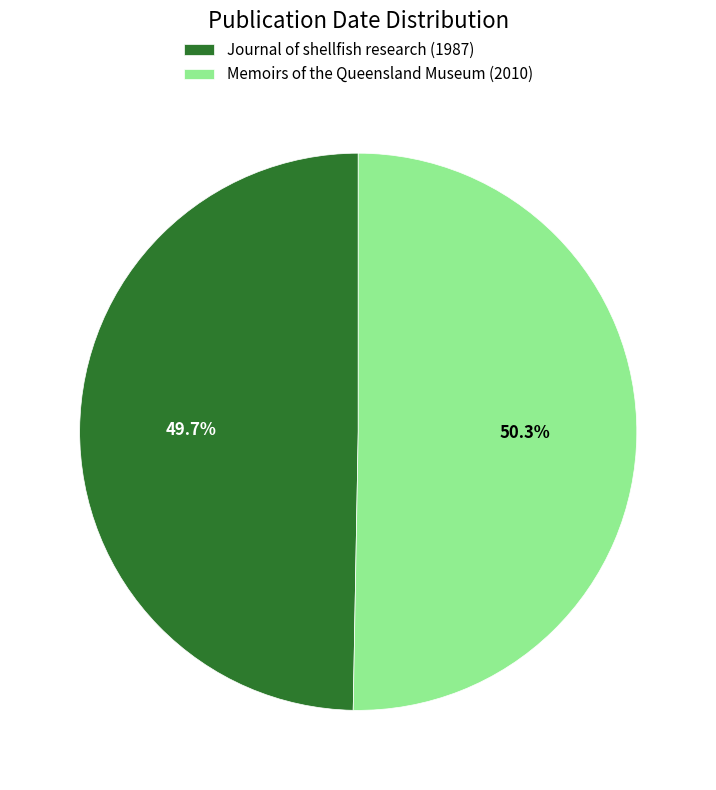

Is the sum of Memoirs of the Queensland Museum (2010) and Journal of shellfish research (1987) greater than half?

Yes